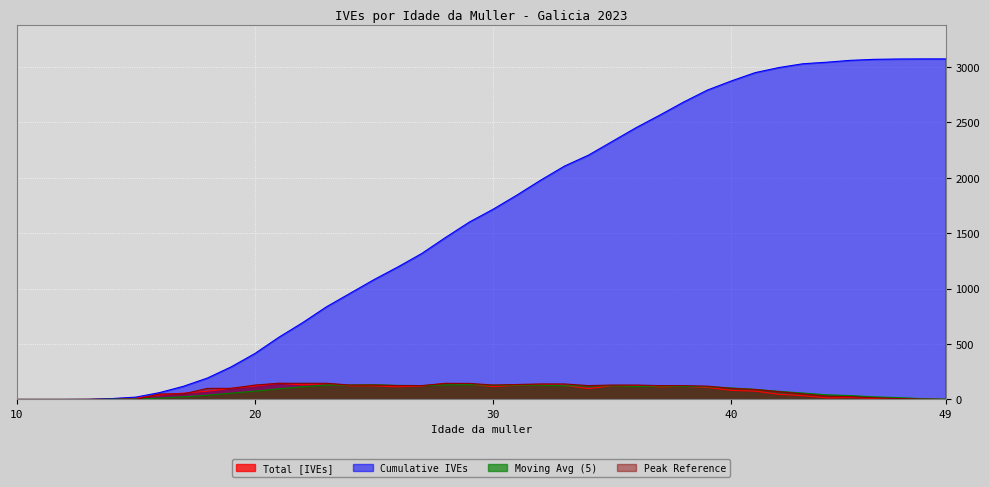

Is it true that Cumulative IVEs equals 959 at 24?

True